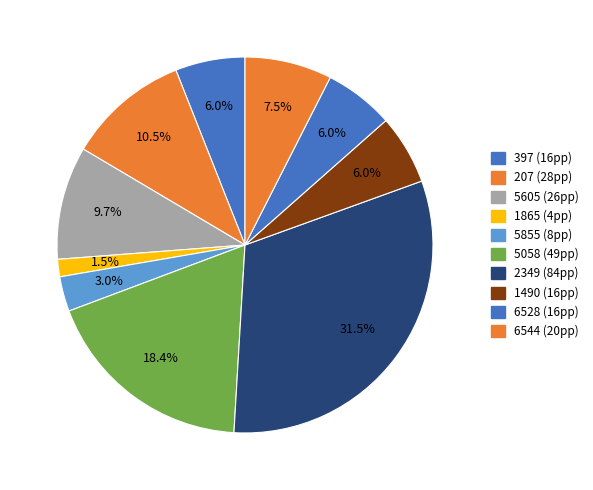

True or false: 2349 accounts for 31% of the total.

True